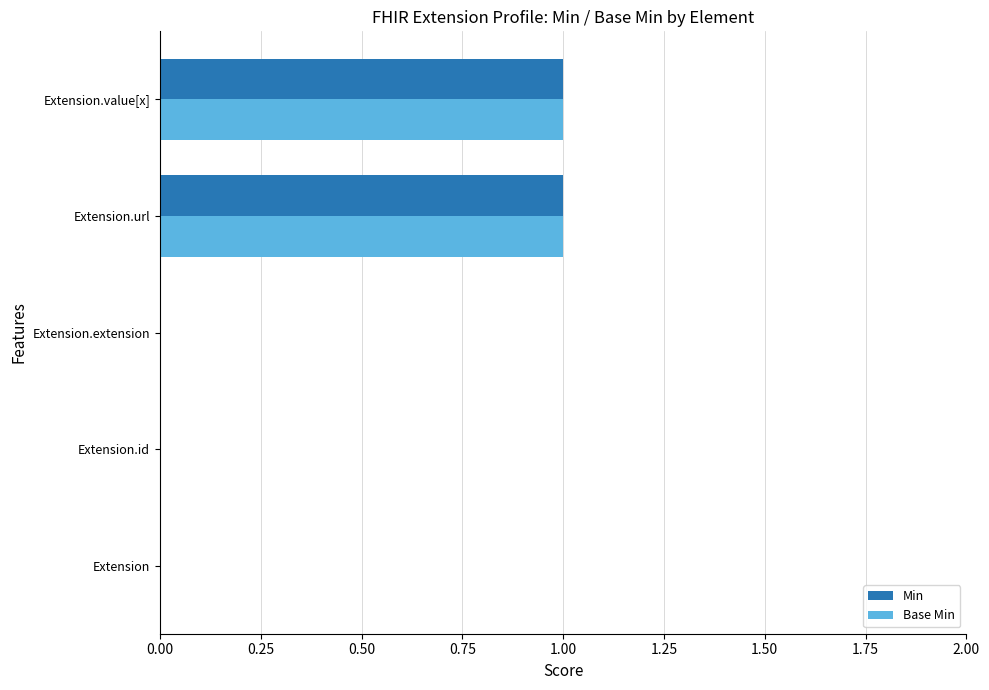

The value of Base Min at Extension.extension is -1. True or false?

False